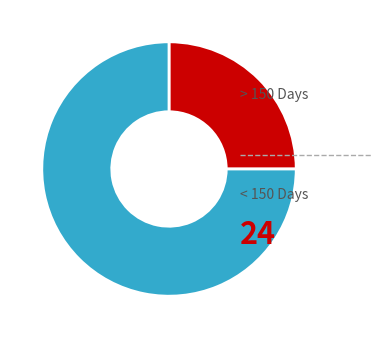

Is there a majority slice in this chart?

Yes